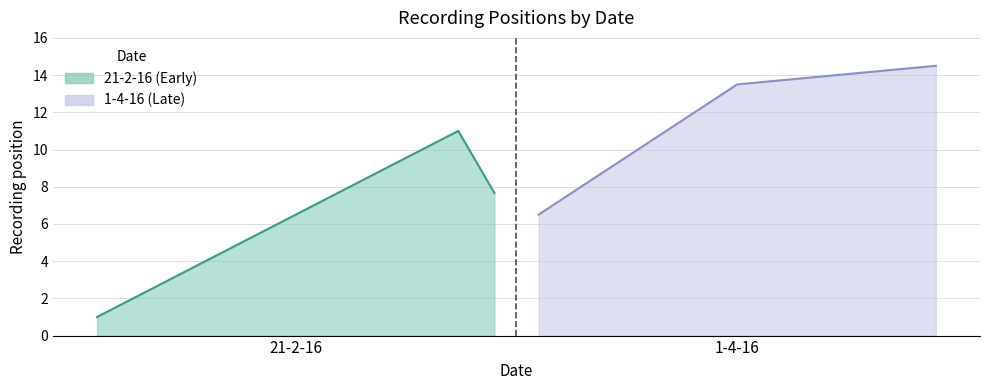

True or false: there are more than 1 points higher than both neighbors.

False